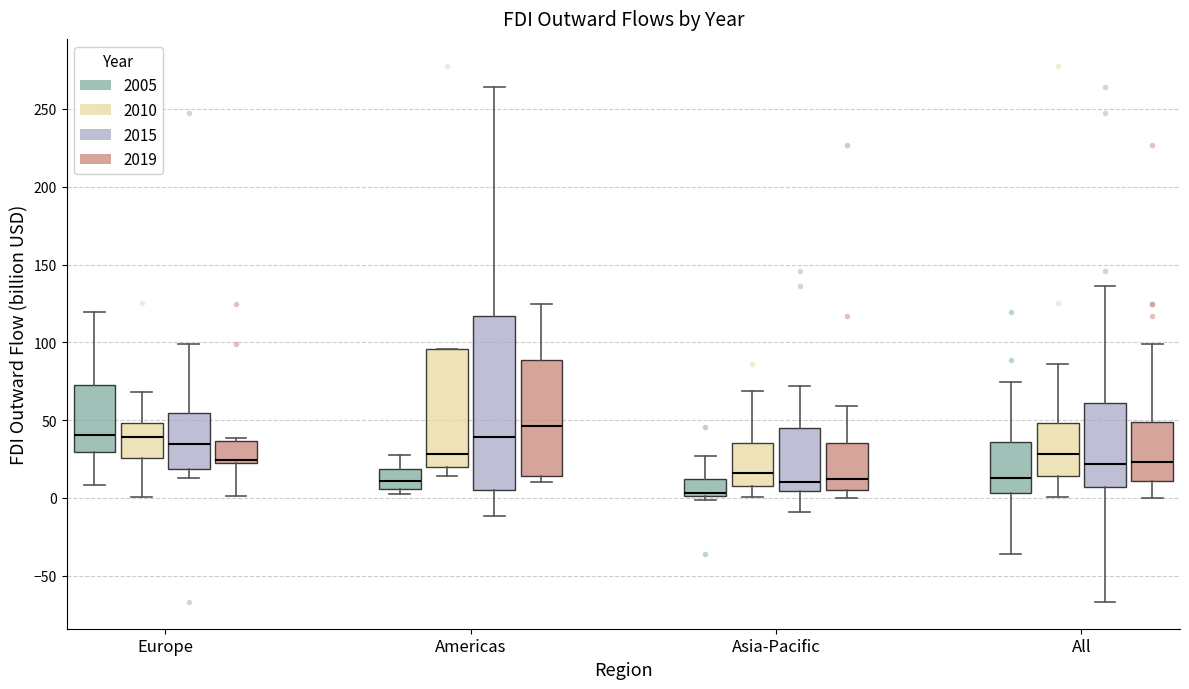

Reading left to right, transcribe this box plot: for each box, give where its median line is, the range the box spans, and where its two whiskers end, as read against the y-axis. The values are not printed on the chart, so give them approximately, as read against the axis.

Europe (2005): median 40, box 30 to 75, whiskers 10 to 120
Europe (2010): median 40, box 25 to 50, whiskers 0 to 70
Europe (2015): median 35, box 20 to 55, whiskers 15 to 100
Europe (2019): median 25 (just above the box's lower edge), box 25 to 35, whiskers 0 to 40
Americas (2005): median 10, box 5 to 20, whiskers 5 (just below the box's lower edge) to 30
Americas (2010): median 30, box 20 to 95, whiskers 15 to 95
Americas (2015): median 40, box 5 to 115, whiskers -10 to 265
Americas (2019): median 45, box 15 to 90, whiskers 10 to 125
Asia-Pacific (2005): median 5, box 0 to 10, whiskers 0 (just below the box's lower edge) to 25
Asia-Pacific (2010): median 15, box 10 to 35, whiskers 0 to 70
Asia-Pacific (2015): median 10, box 5 to 45, whiskers -10 to 70
Asia-Pacific (2019): median 10, box 5 to 35, whiskers 0 to 60
All (2005): median 15, box 5 to 35, whiskers -35 to 75
All (2010): median 30, box 15 to 50, whiskers 0 to 85
All (2015): median 20, box 5 to 60, whiskers -65 to 135
All (2019): median 25, box 10 to 50, whiskers 0 to 100